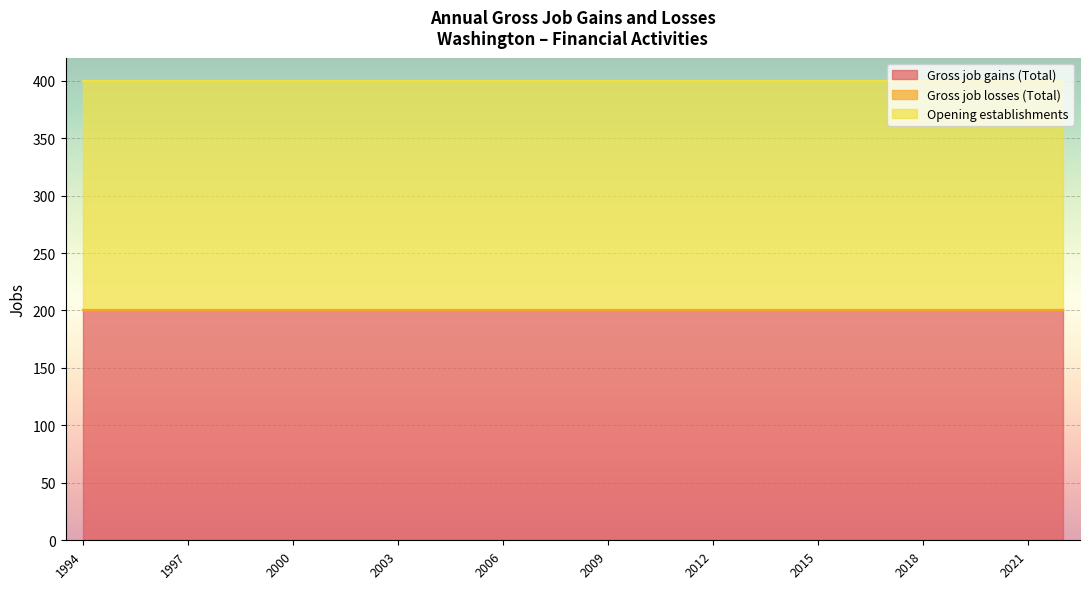

At which category is the sum across all series the highest?

1994